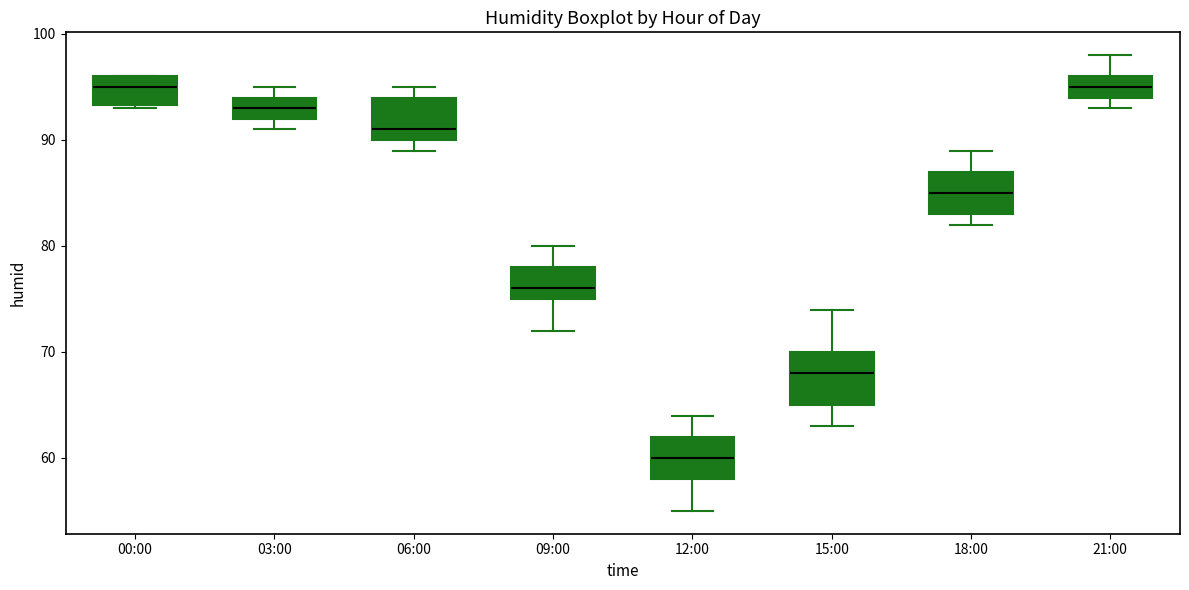

Reading left to right, transcribe this box plot: for each box, give where its median line is, the range the box spans, and where its two whiskers end, as read against the y-axis. The values are not printed on the chart, so give them approximately, as read against the axis.

00:00: median 95, box 93 to 96, whiskers 93 to 96
03:00: median 93, box 92 to 94, whiskers 91 to 95
06:00: median 91, box 90 to 94, whiskers 89 to 95
09:00: median 76, box 75 to 78, whiskers 72 to 80
12:00: median 60, box 58 to 62, whiskers 55 to 64
15:00: median 68, box 65 to 70, whiskers 63 to 74
18:00: median 85, box 83 to 87, whiskers 82 to 89
21:00: median 95, box 94 to 96, whiskers 93 to 98